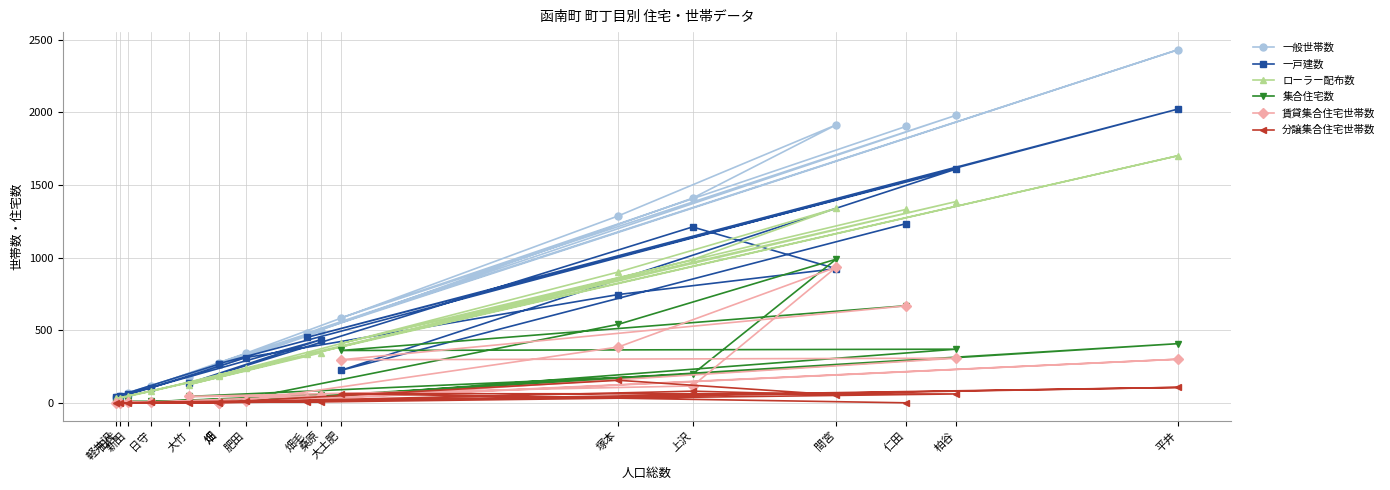

True or false: 分譲集合住宅世帯数 and 一般世帯数 cross at least once.

False